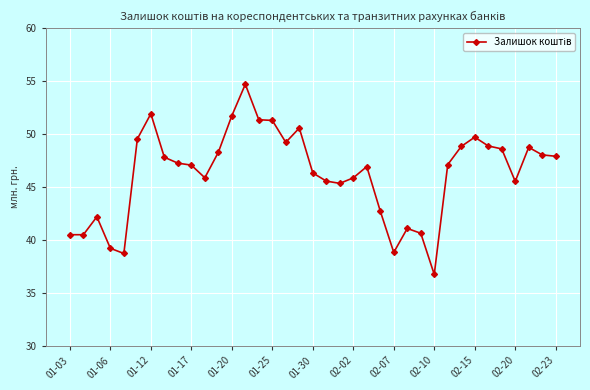

What is the difference between the maximum and minimum values?

18.0